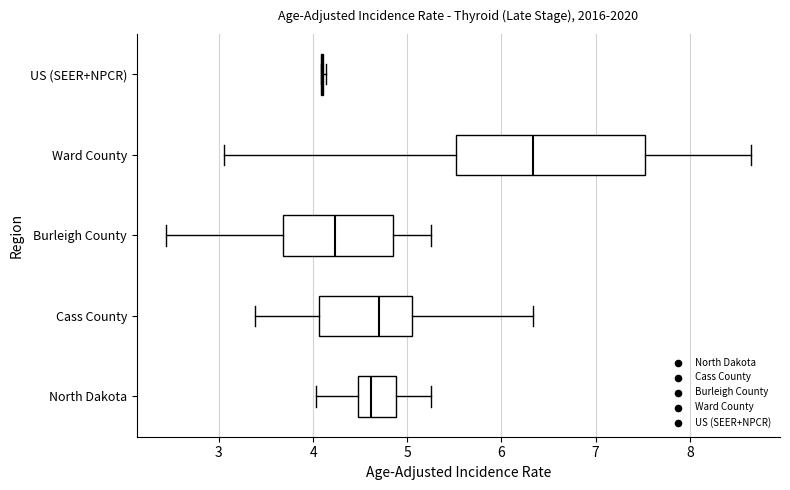

Which box is the widest, from its left edge to its right edge?

Ward County